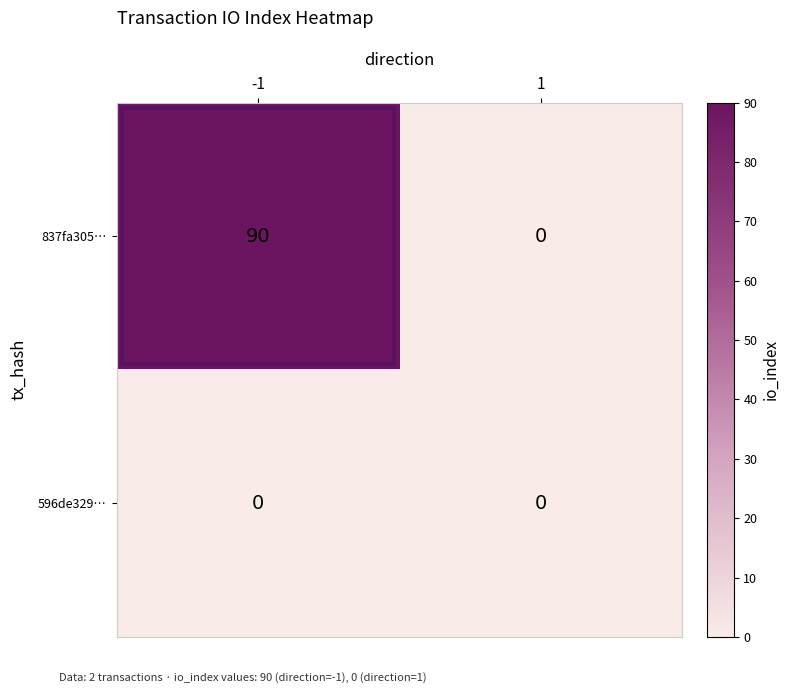

At -1, list the series in order from largest to smallest.

837fa305…, 596de329…